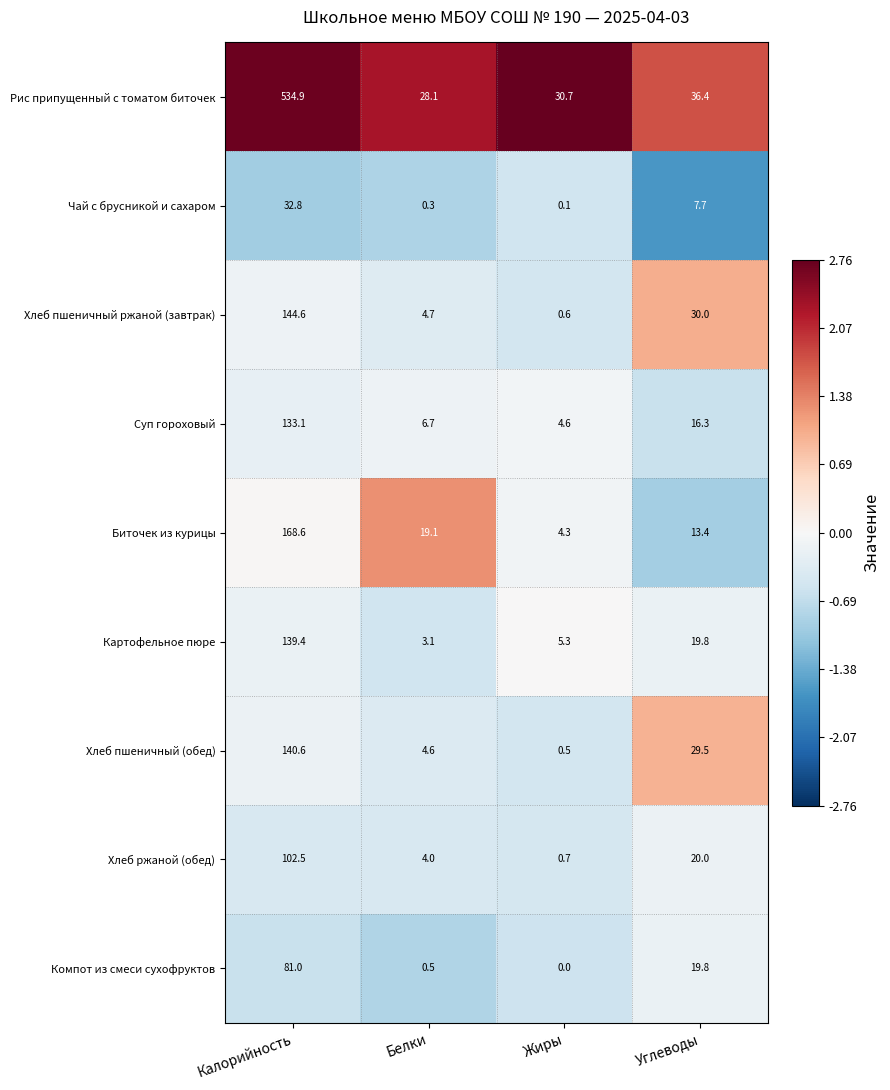

Which series has the widest spread of values?

Рис припущенный с томатом биточек